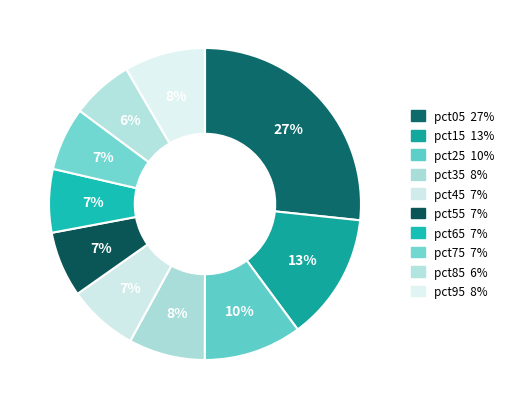

How much of the chart is everything except pct15?

86.8%